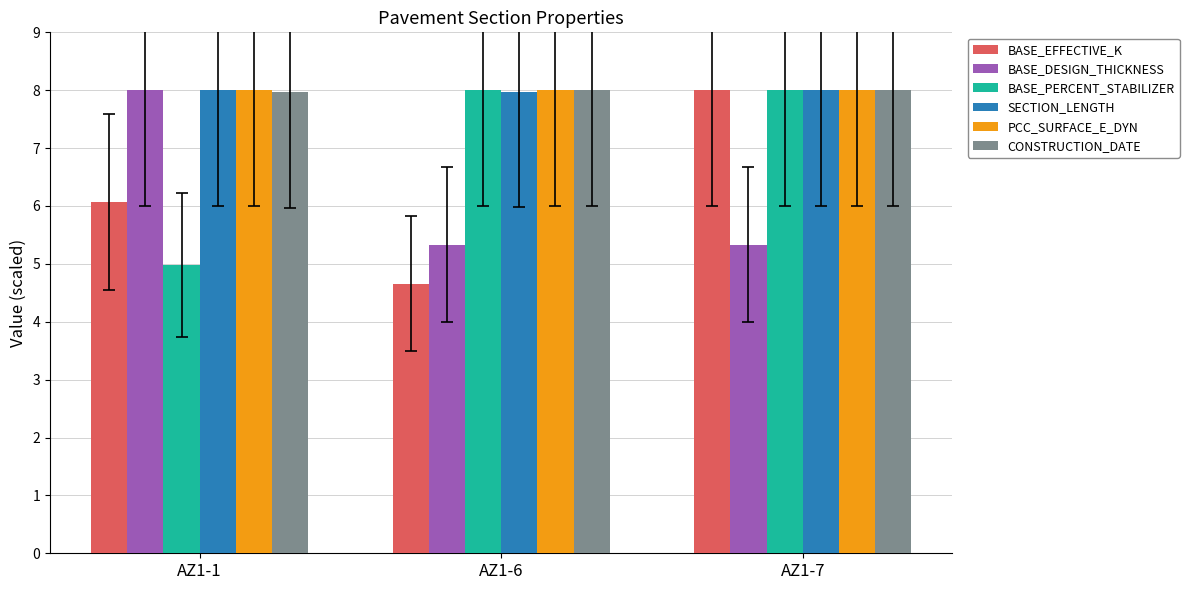

How many groups of bars are there?

3